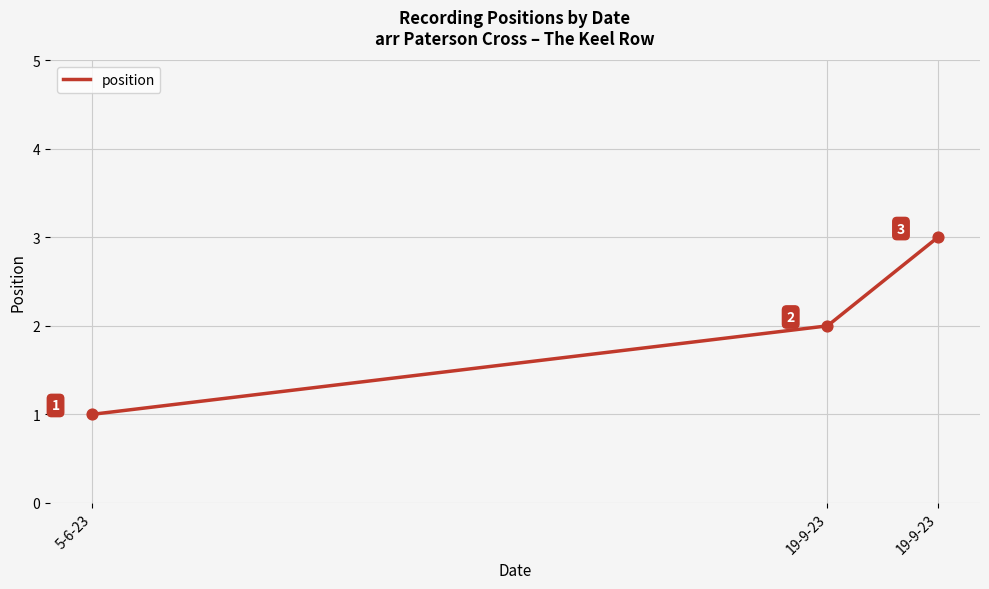

Which has a higher value, 19-9-23 or 5-6-23?

19-9-23